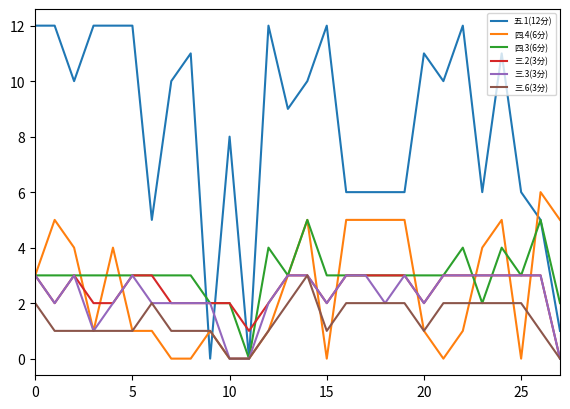

After their last crossing, which series has the higher values: 三.2(3分) or 五.1(12分)?

五.1(12分)